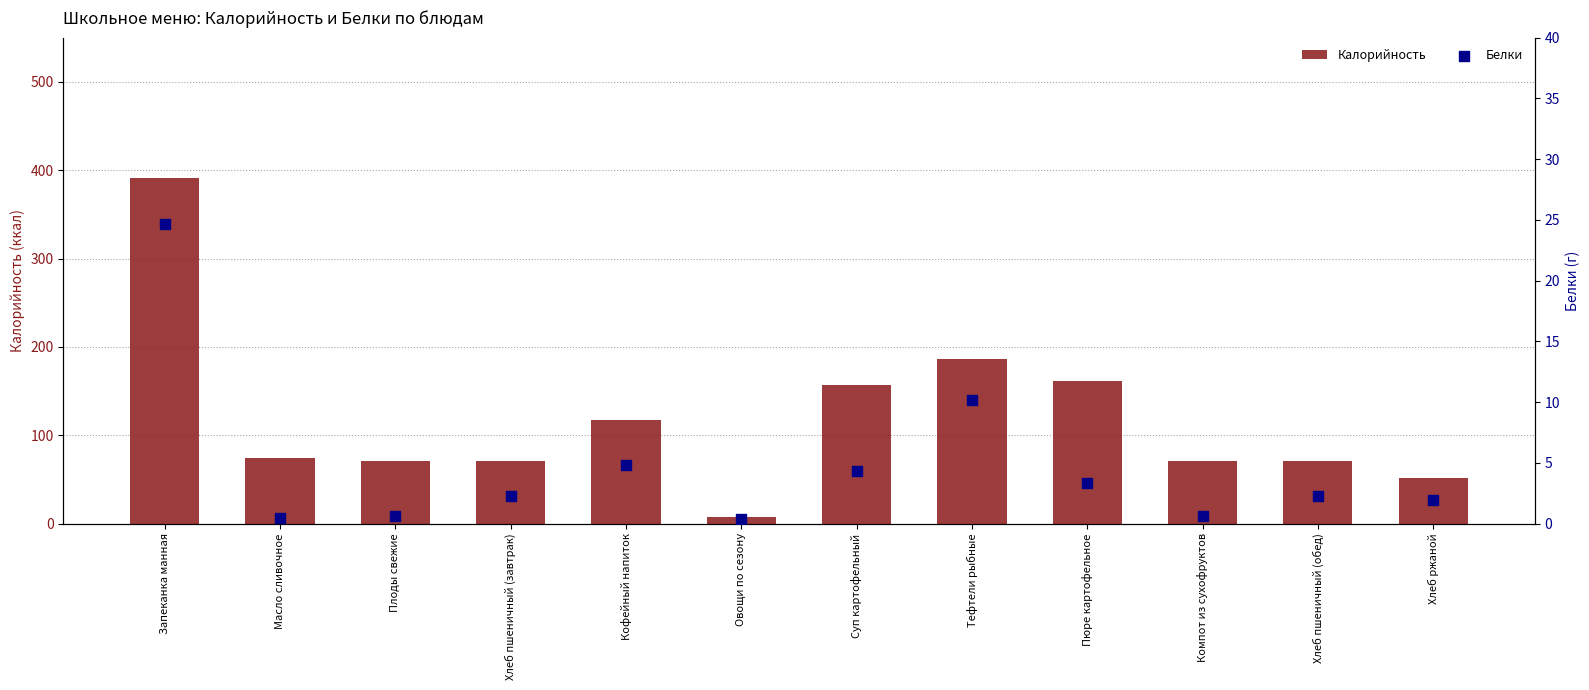

Which series contains the highest Y value?

Калорийность